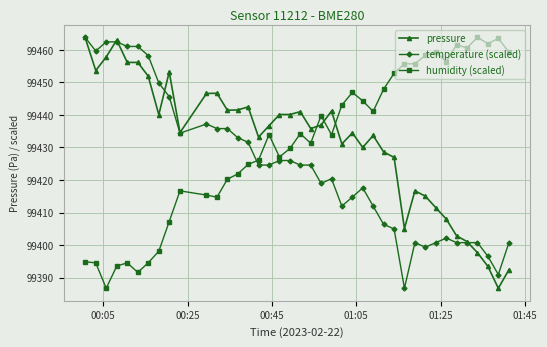

True or false: pressure has more than 1 points higher than both neighbors.

True